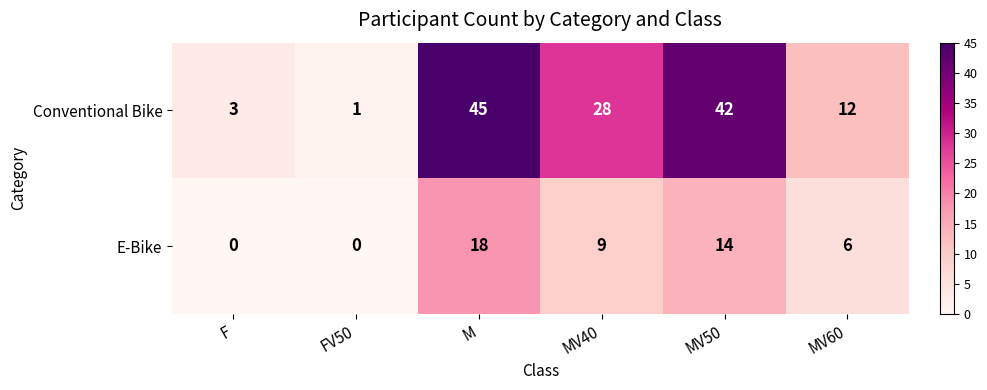

Is it true that E-Bike equals 9 at MV40?

True